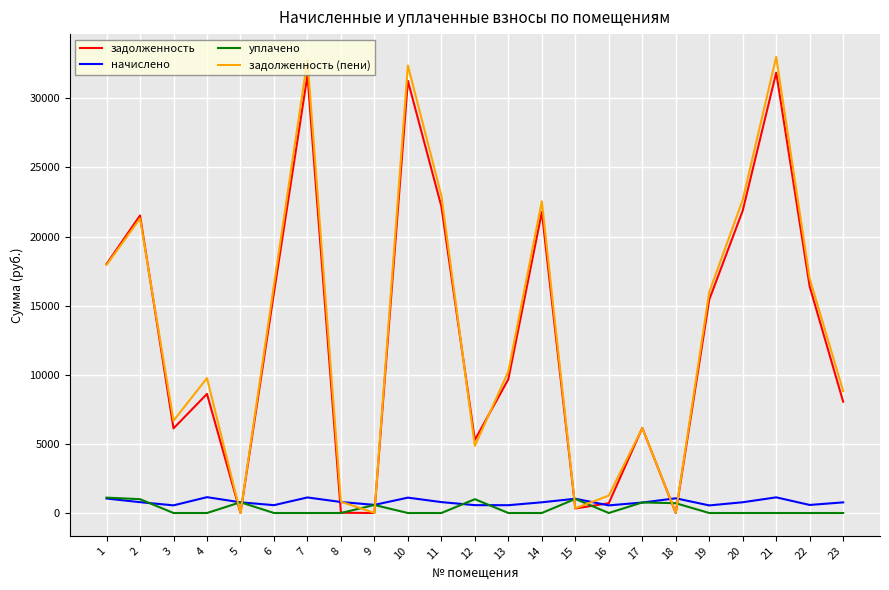

What is the maximum value shown in the chart?

32989.6